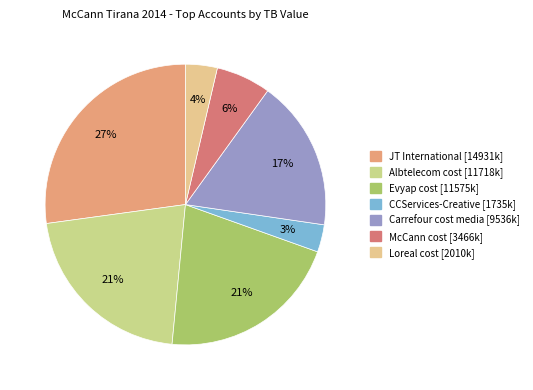

Which has a higher value, JT International or McCann cost?

JT International